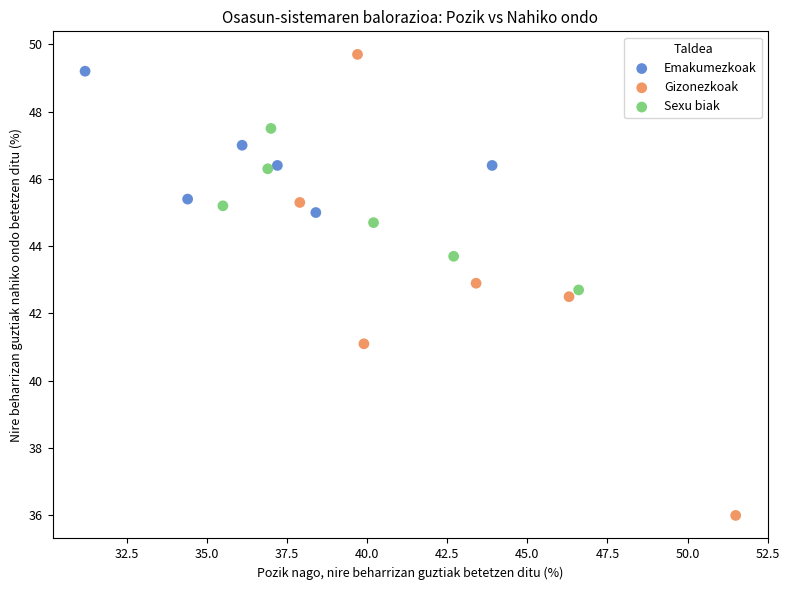

Which series reaches the minimum Y coordinate?

Gizonezkoak